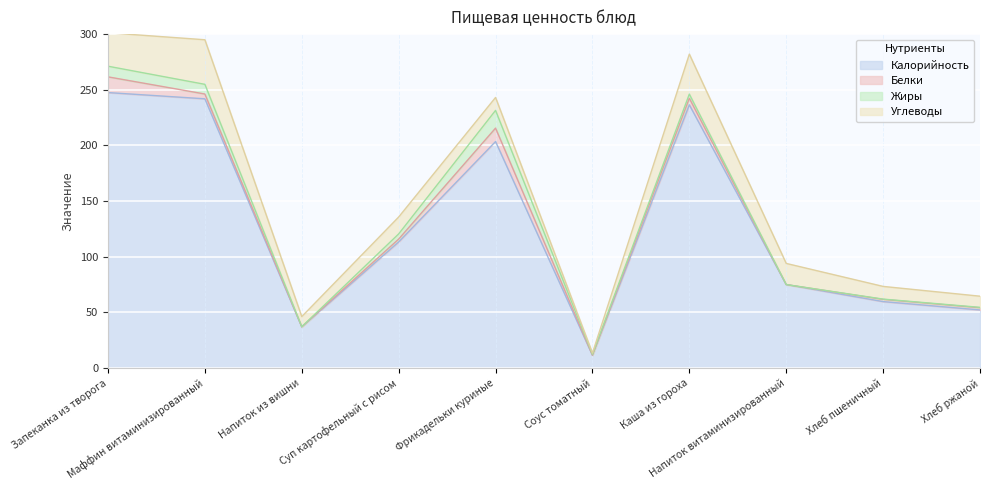

True or false: Белки and Калорийность intersect in this chart.

False